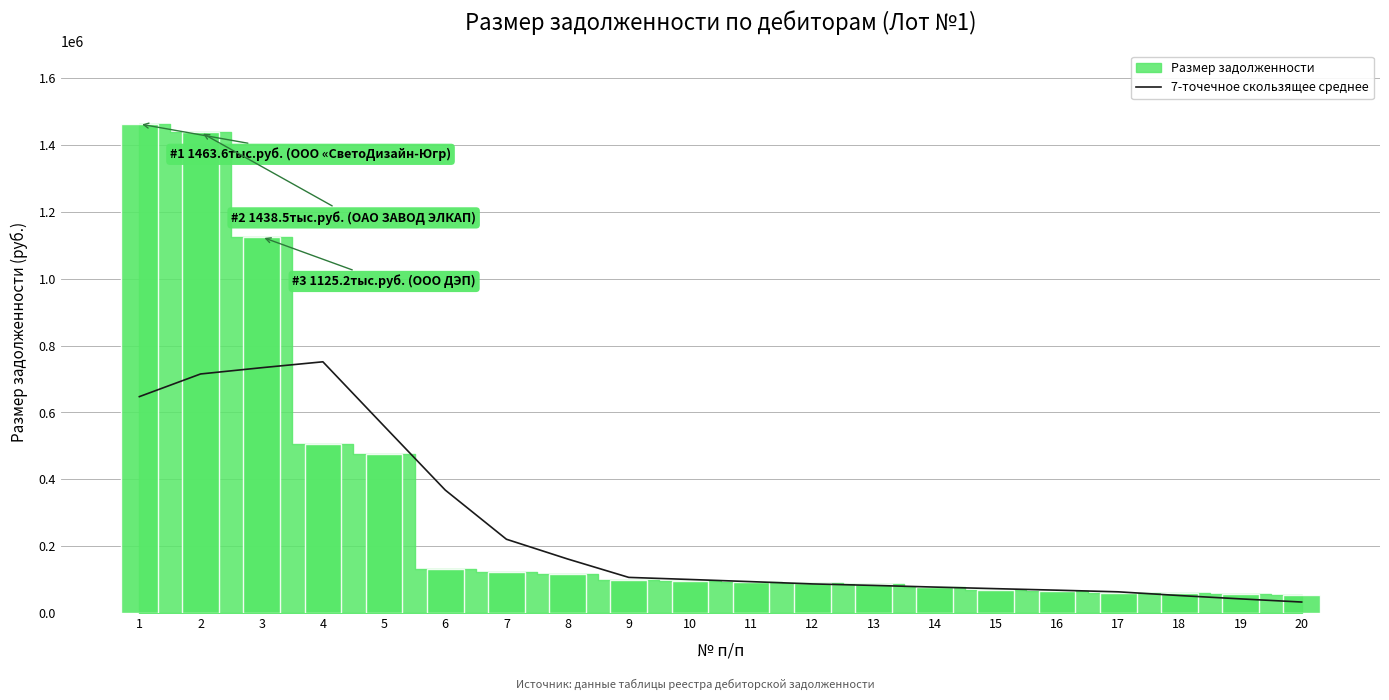

At which label is the value closest to 392234?

6